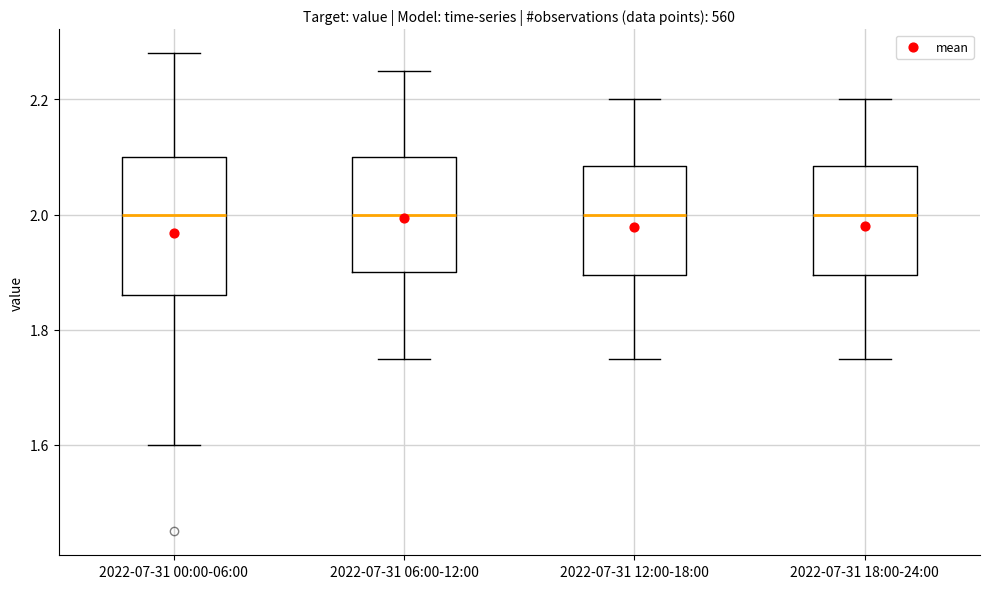

Comparing the boxes themselves (not the whiskers), which one is the tallest?

2022-07-31 00:00-06:00